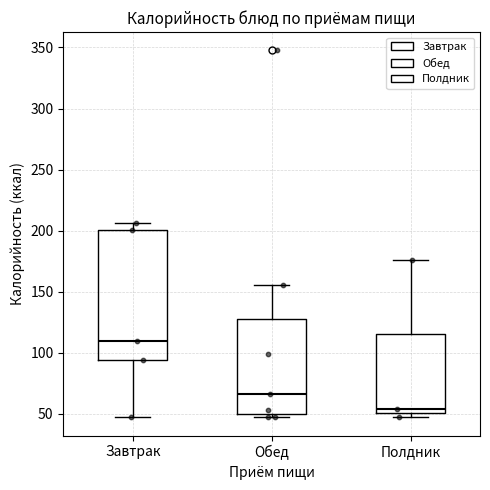

Comparing the boxes themselves (not the whiskers), which one is the tallest?

Завтрак